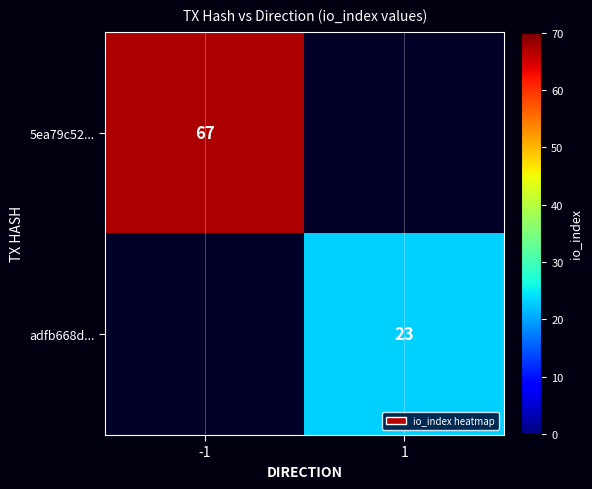

The 5ea79c52... series shows 67 at -1. True or false?

True